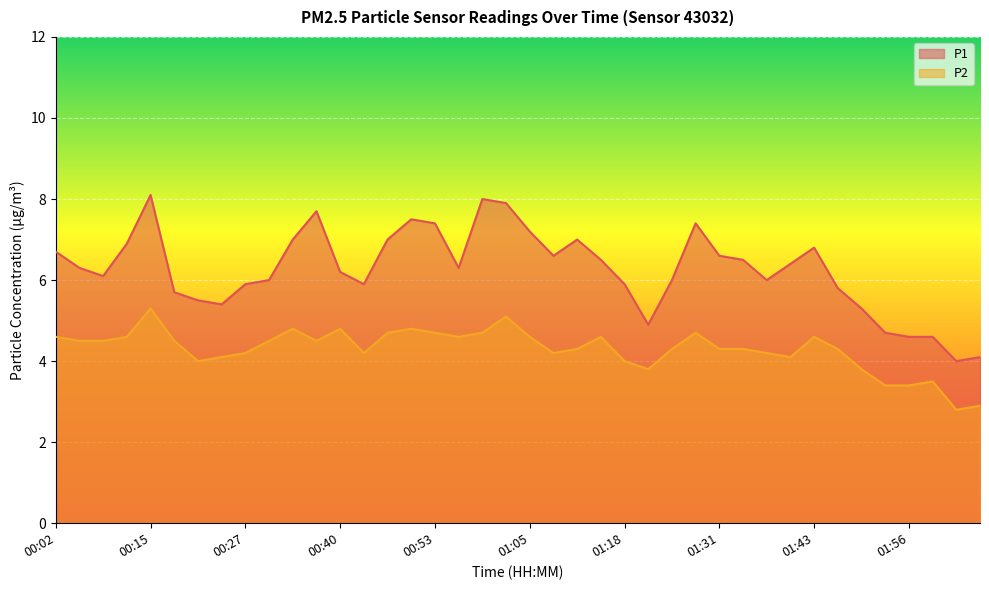

What is the difference between the maximum and minimum values in the P2 series?

2.5